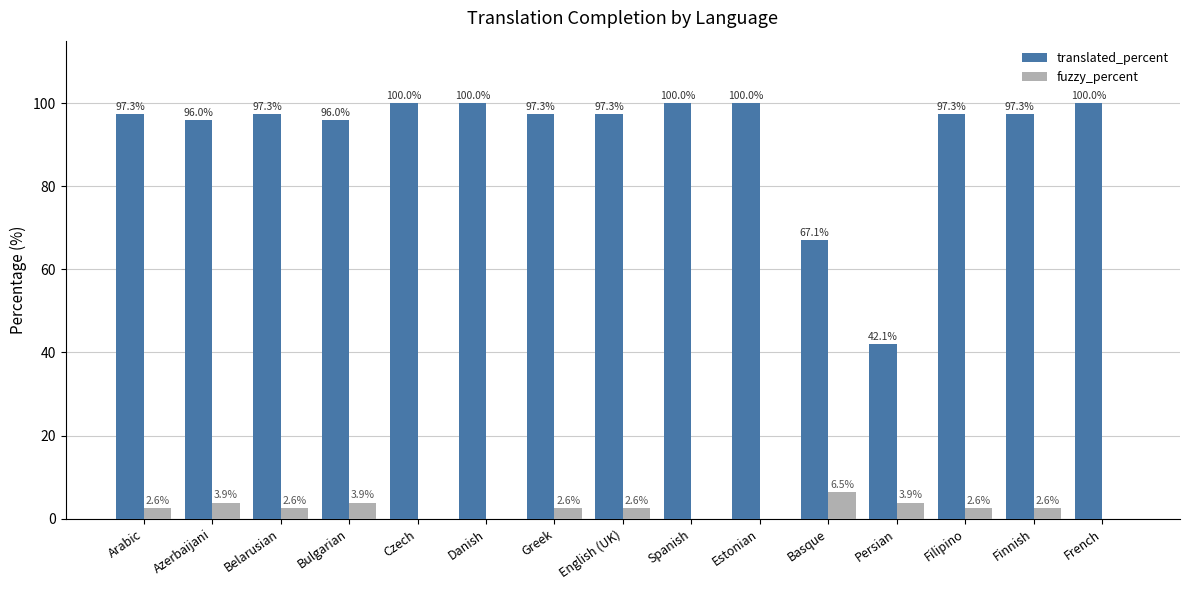

Which series changed the most between Azerbaijani and Basque?

translated_percent